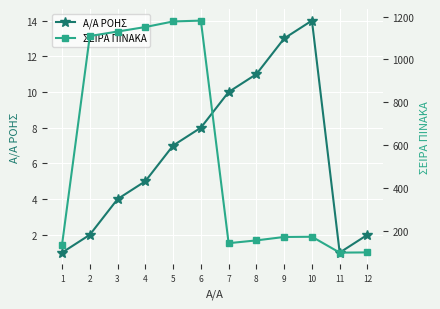

What are all the series names shown in the legend?

Α/Α ΡΟΗΣ, ΣΕΙΡΑ ΠΙΝΑΚΑ